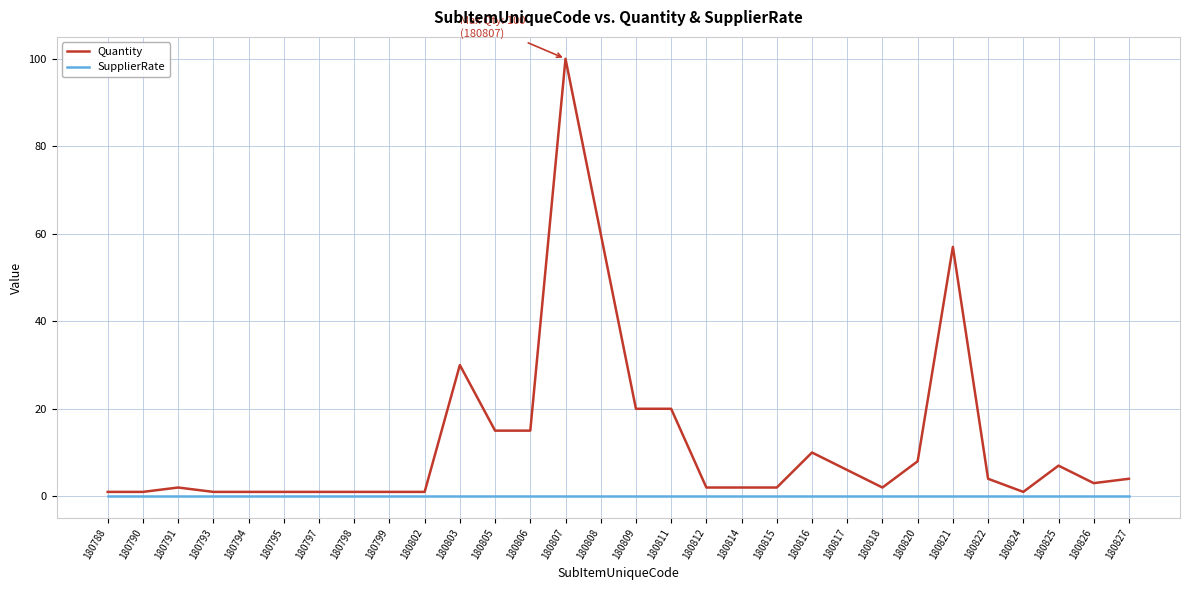

Which series has the largest total across all categories?

Quantity